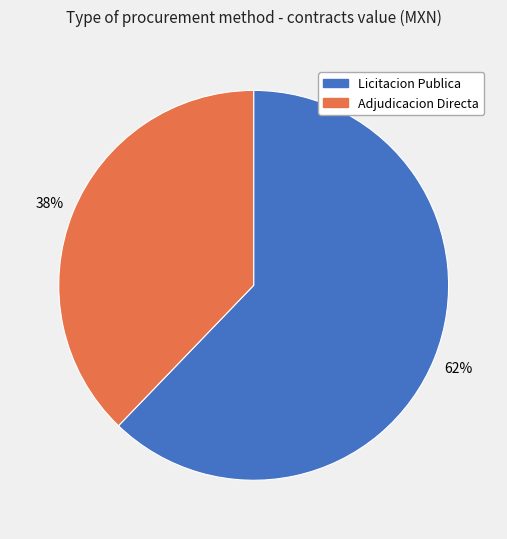

To the nearest percent, what is the average slice percentage?

50%